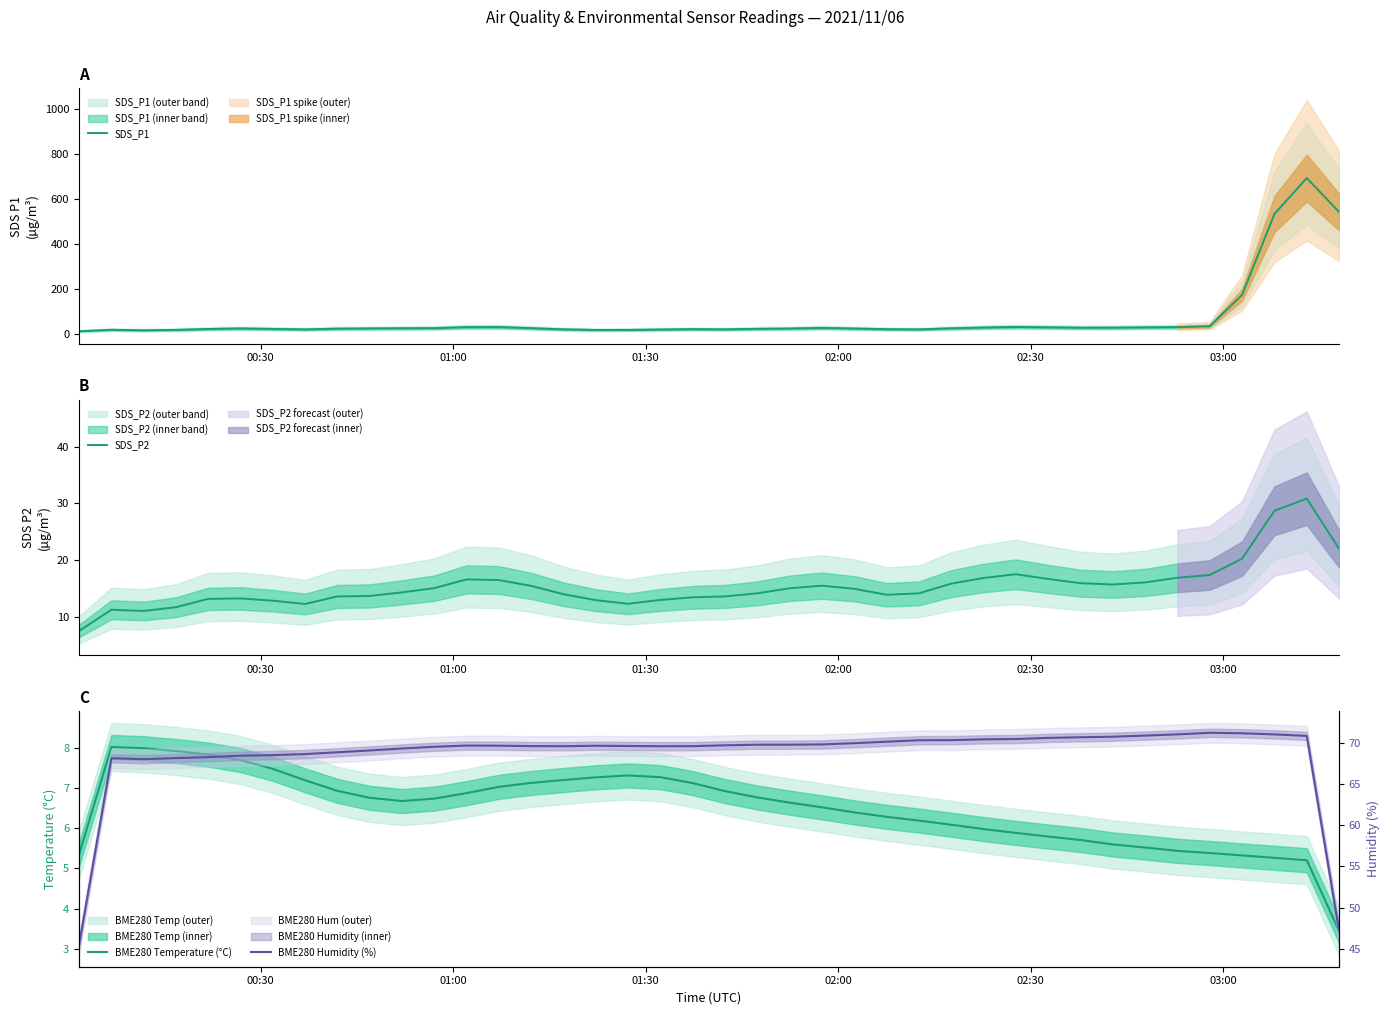

True or false: SDS_P2 has more than 1 points higher than both neighbors.

True